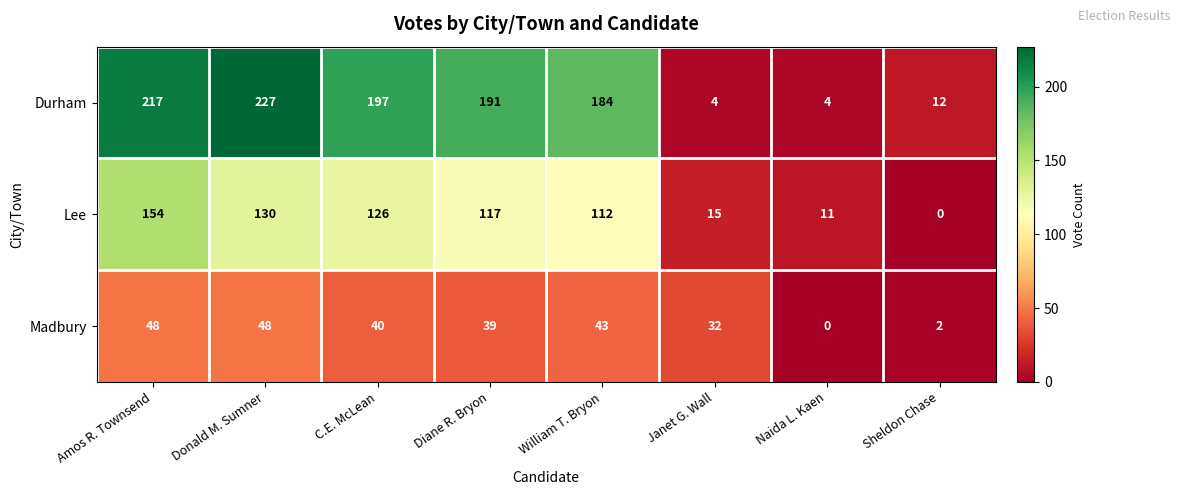

At which label is Durham closest to 115?

William T. Bryon